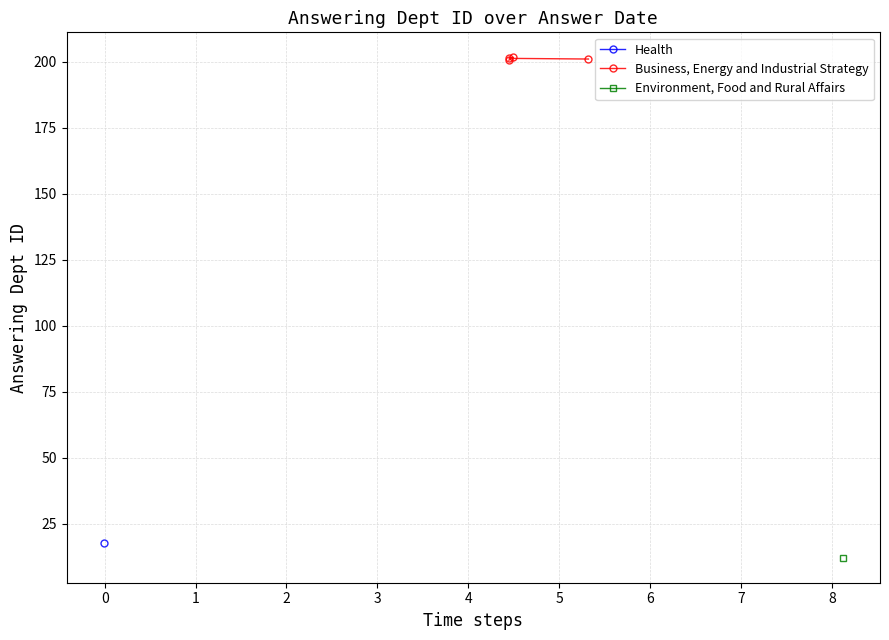

True or false: there are more than 0 points higher than both neighbors.

True